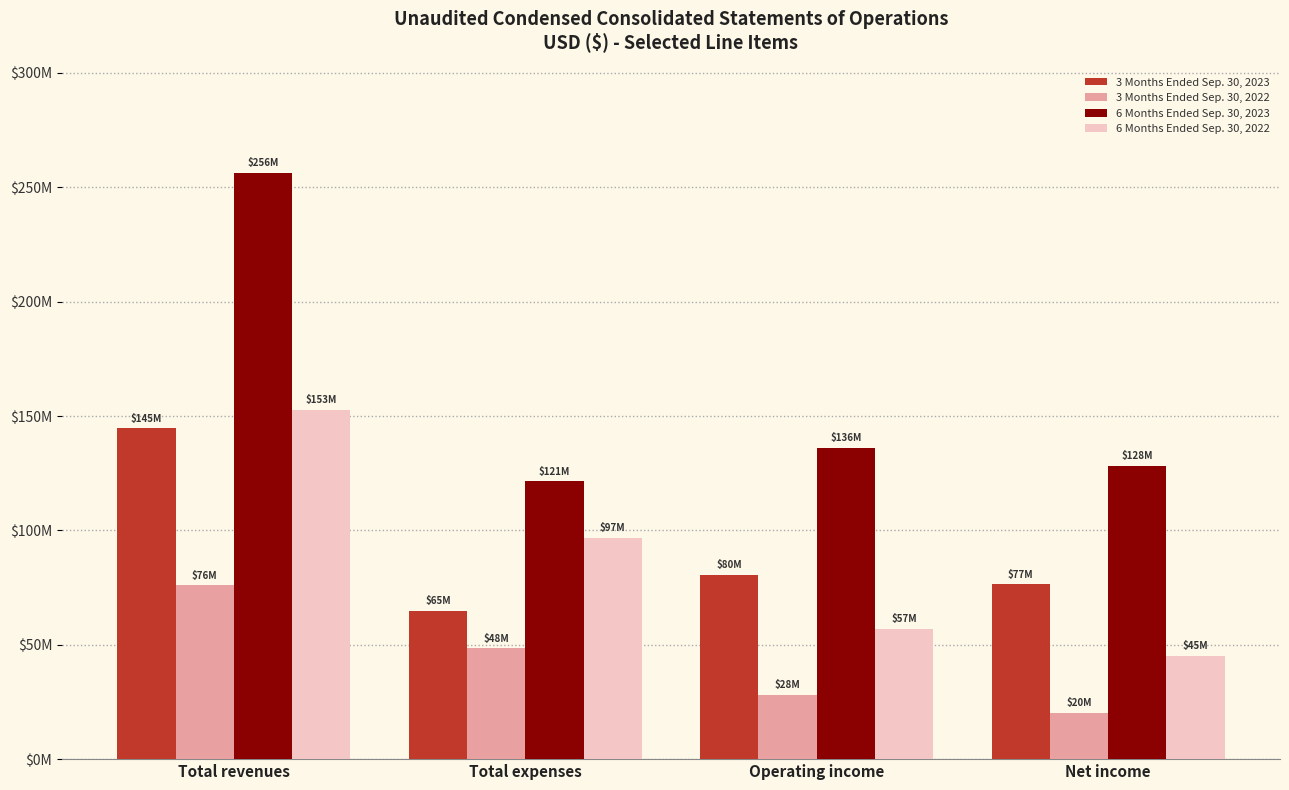

What is the label of the 4th bar from the left?

Net income